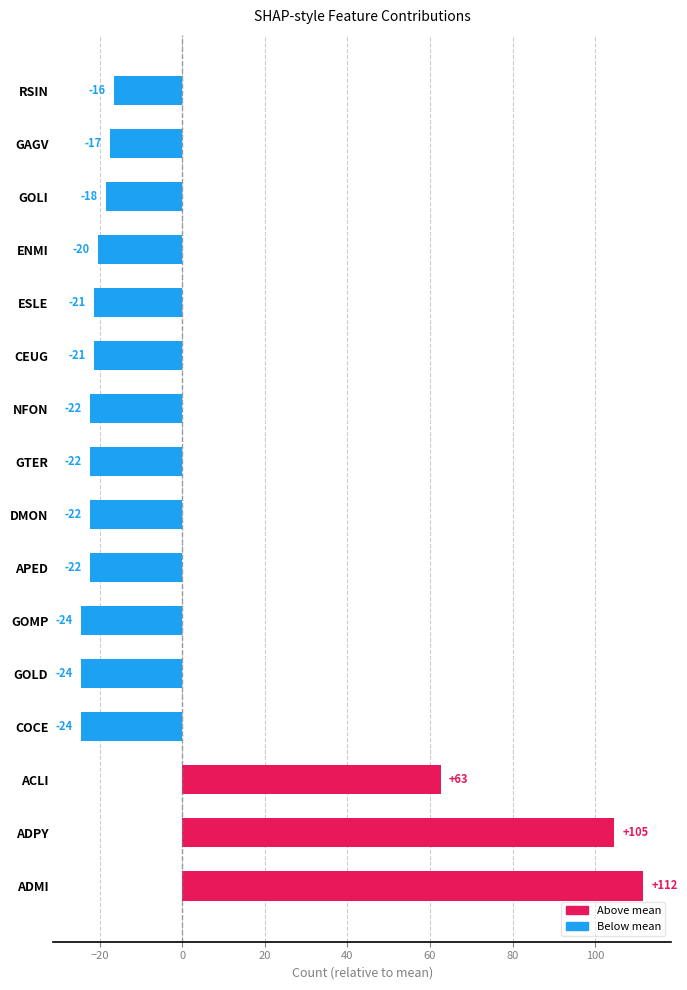

How many bars are there in total?

16